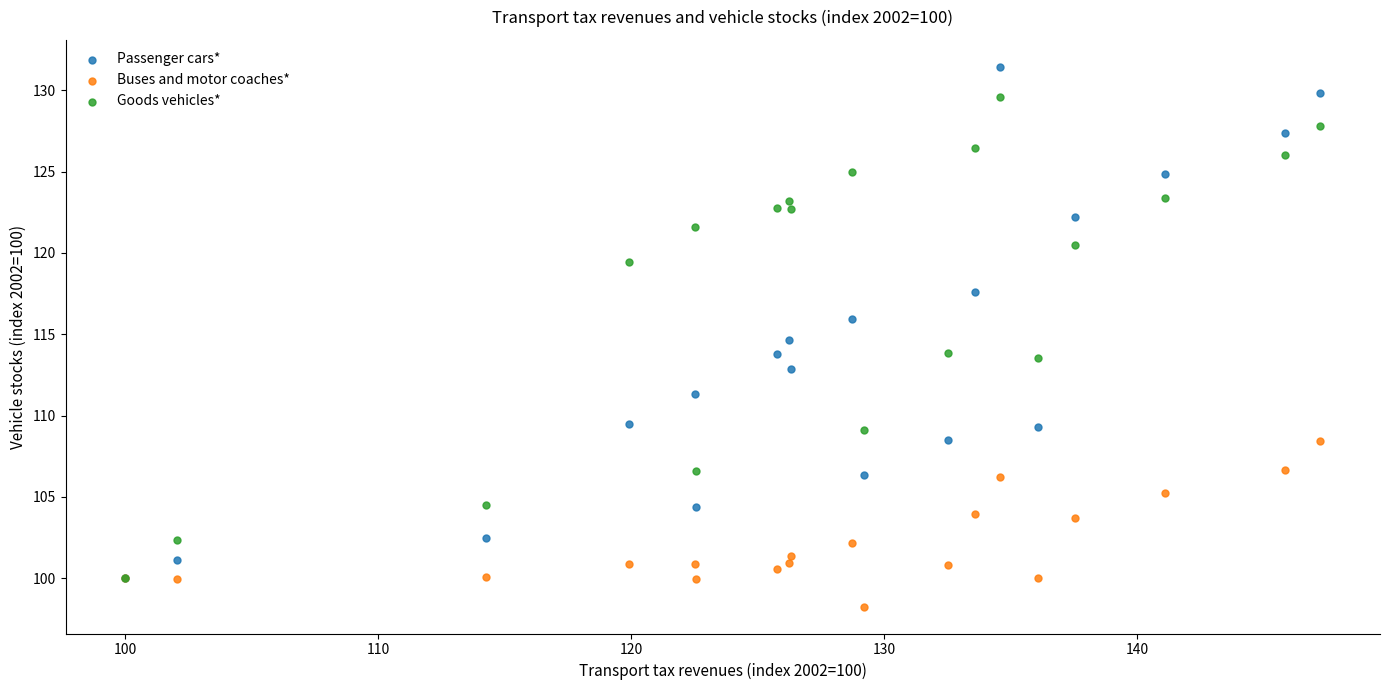

What are all the series names shown in the legend?

Passenger cars*, Buses and motor coaches*, Goods vehicles*